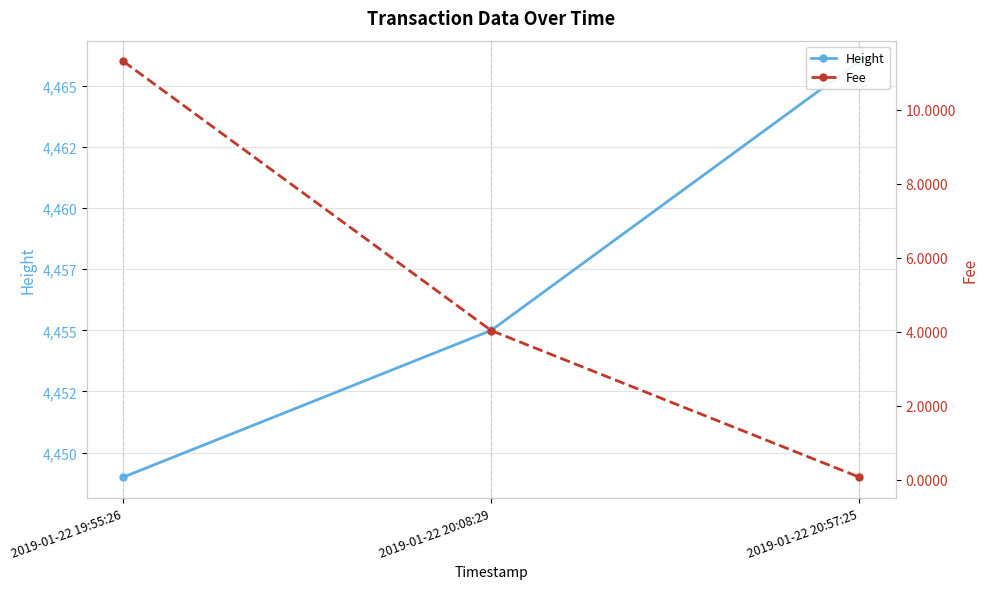

What position from the left is 2019-01-22 19:55:26?

1